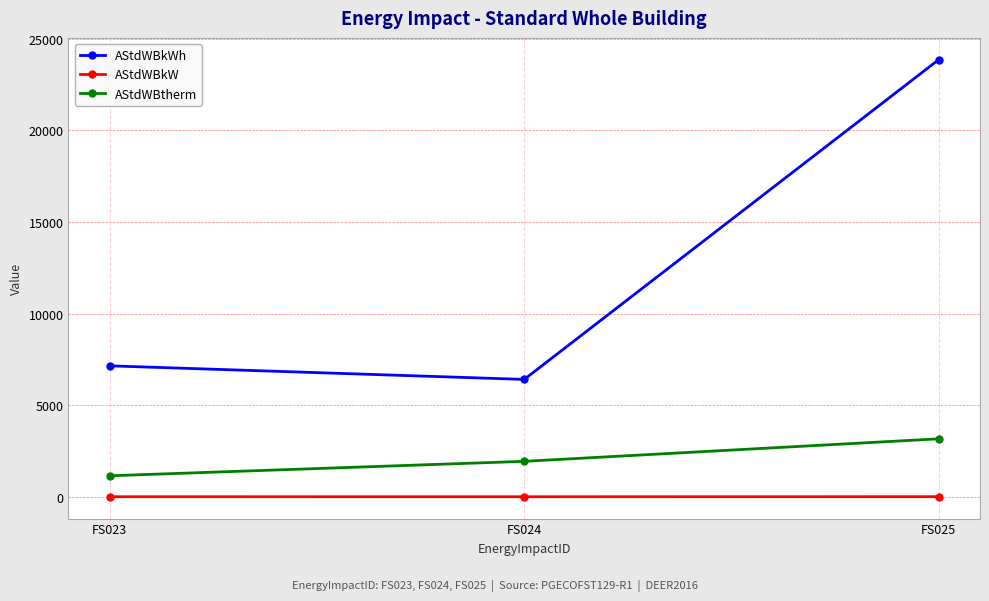

List the labels in order of AStdWBtherm value, smallest first.

FS023, FS024, FS025